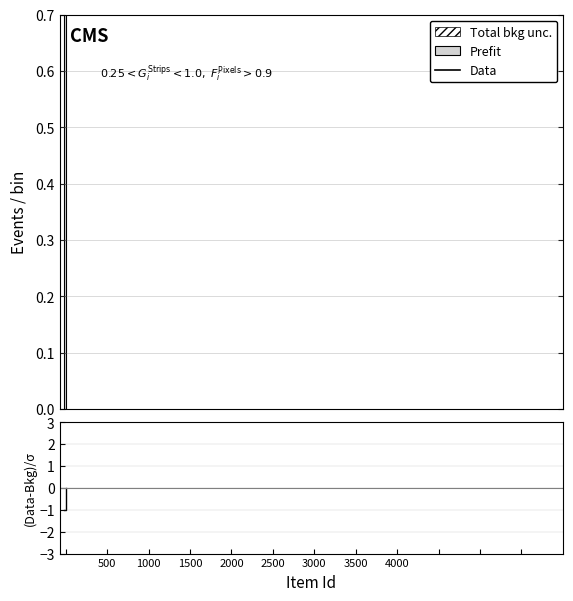

How many values in (Data-Bkg)/σ are below zero?

12